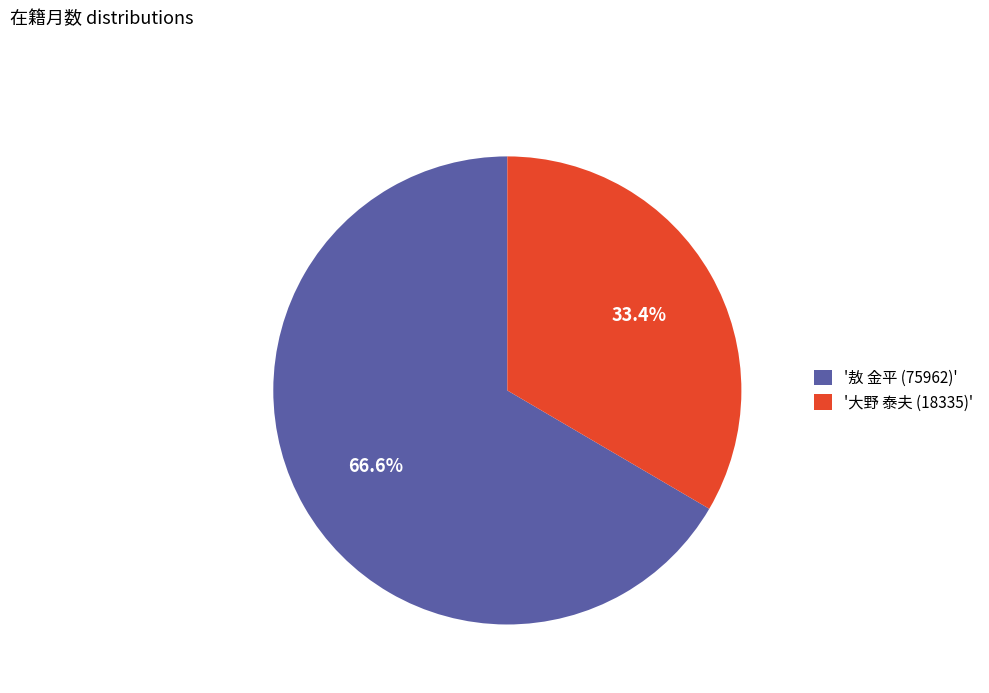

Which category has the biggest portion of the pie?

'敖 金平 (75962)'